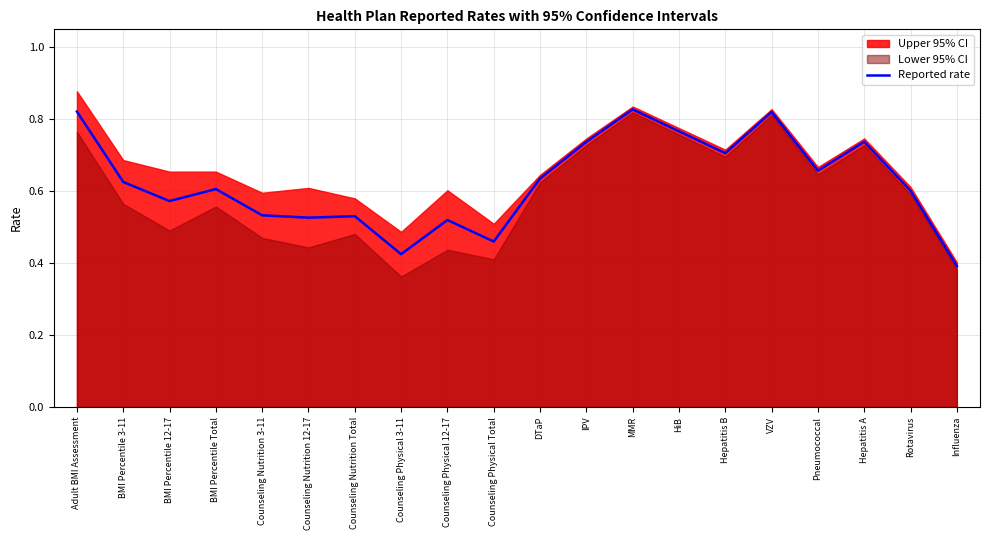

The value at Hepatitis A is 0.7. True or false?

True